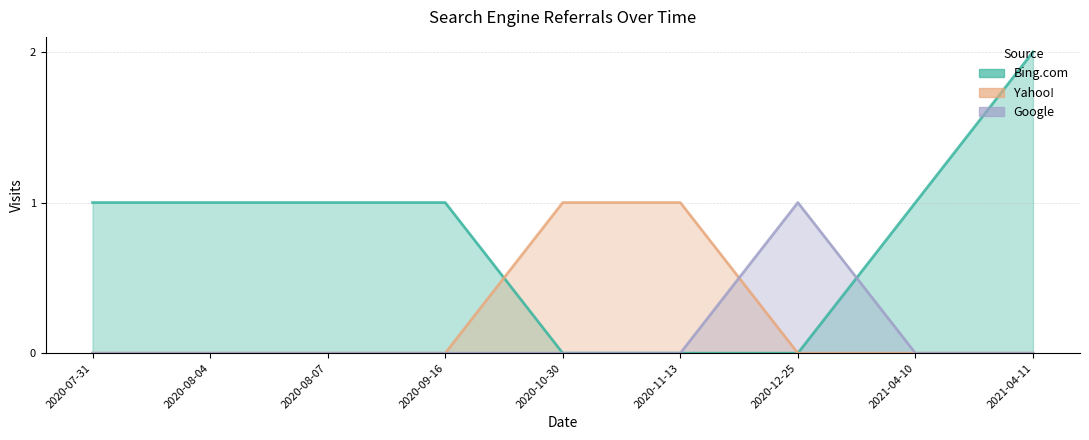

At how many categories does at least one series exceed 0?

9